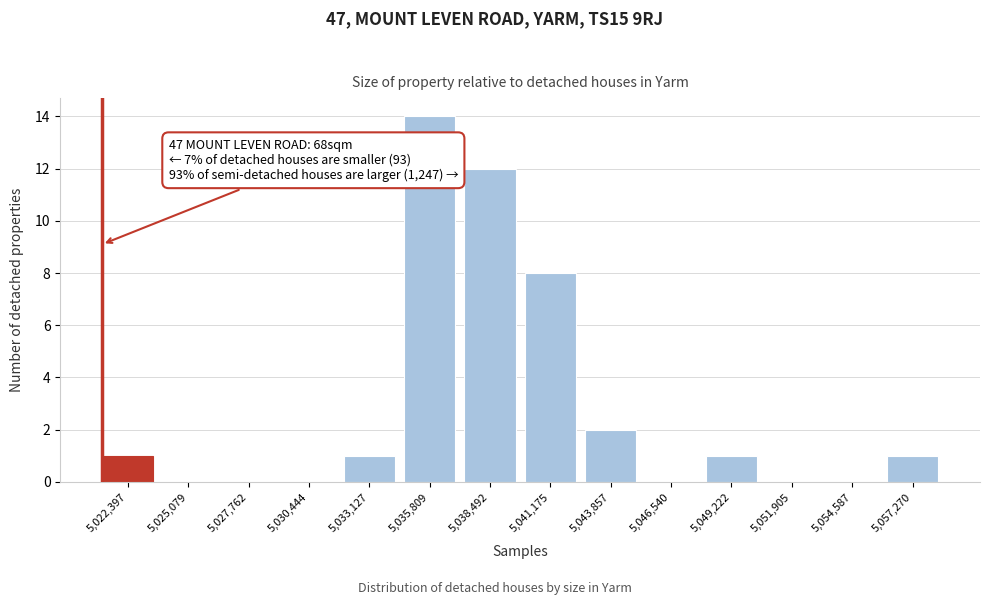

Reading right to left, extract all data points from this chart.

5,057,270=1	5,054,587=0	5,051,905=0	5,049,222=1	5,046,540=0	5,043,857=2	5,041,175=8	5,038,492=12	5,035,809=14	5,033,127=1	5,030,444=0	5,027,762=0	5,025,079=0	5,022,397=1